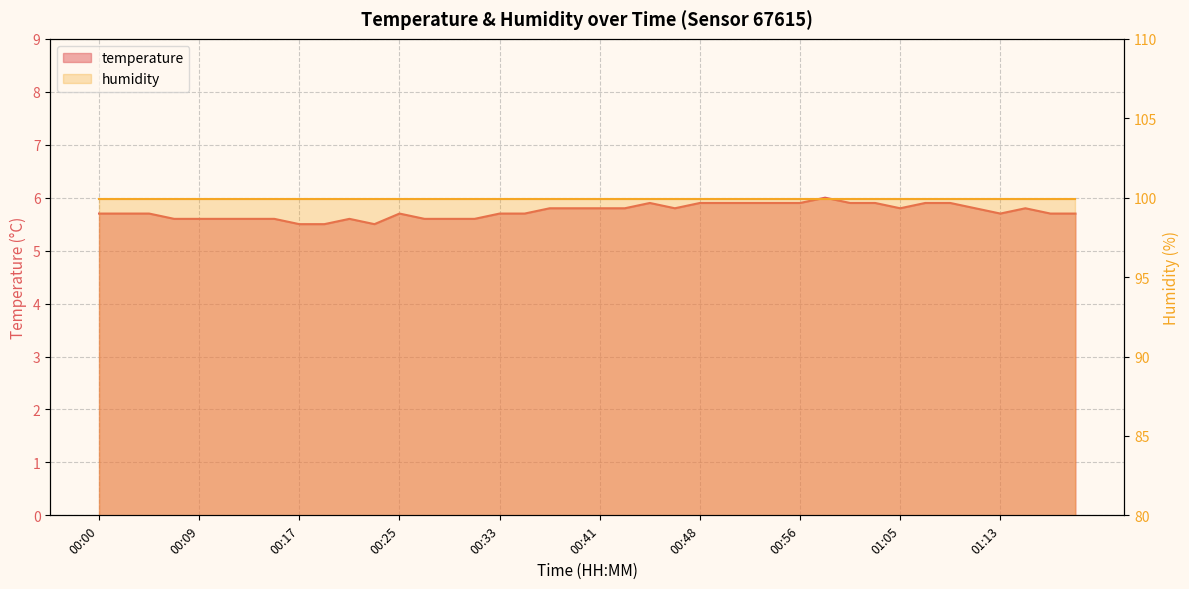

True or false: the data shows 8.2 at 01:09.

False